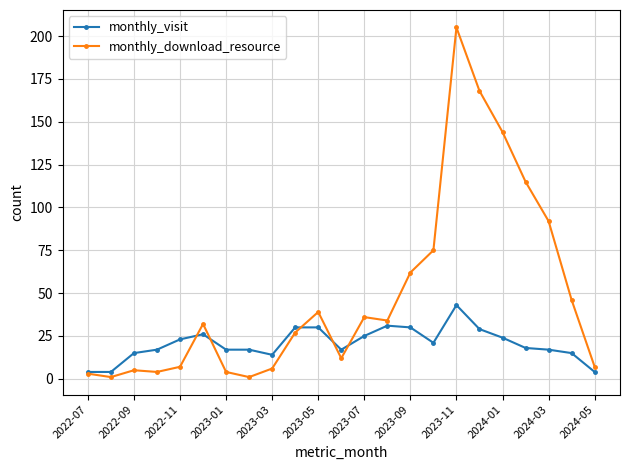

What is the maximum value for monthly_visit?

43